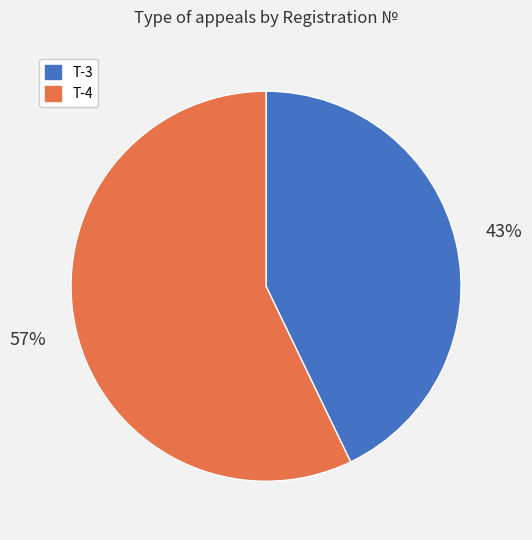

What percentage is the Т-4 slice, to the nearest percent?

57%